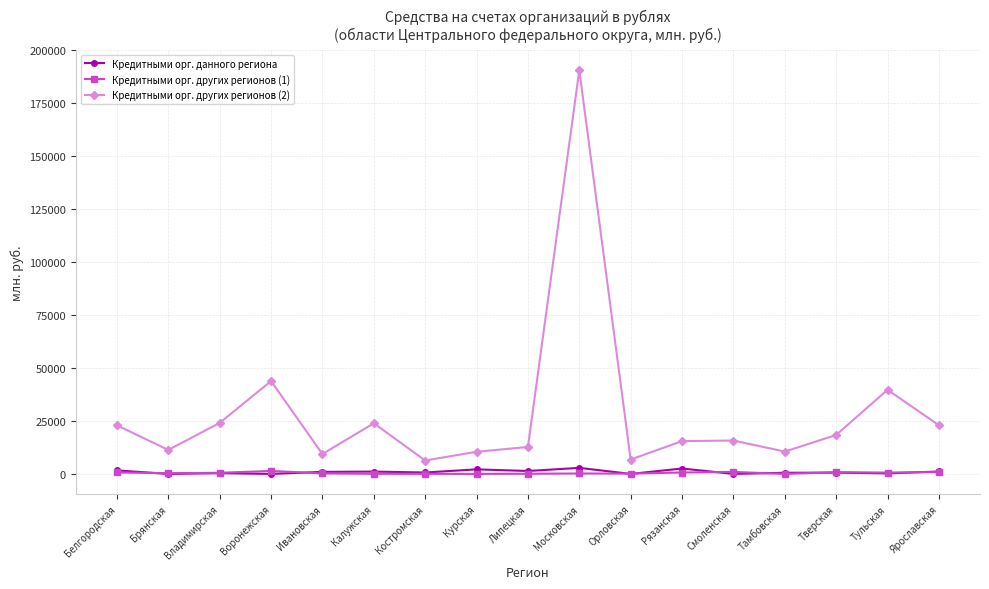

What is the label of the 8th point from the left?

Курская